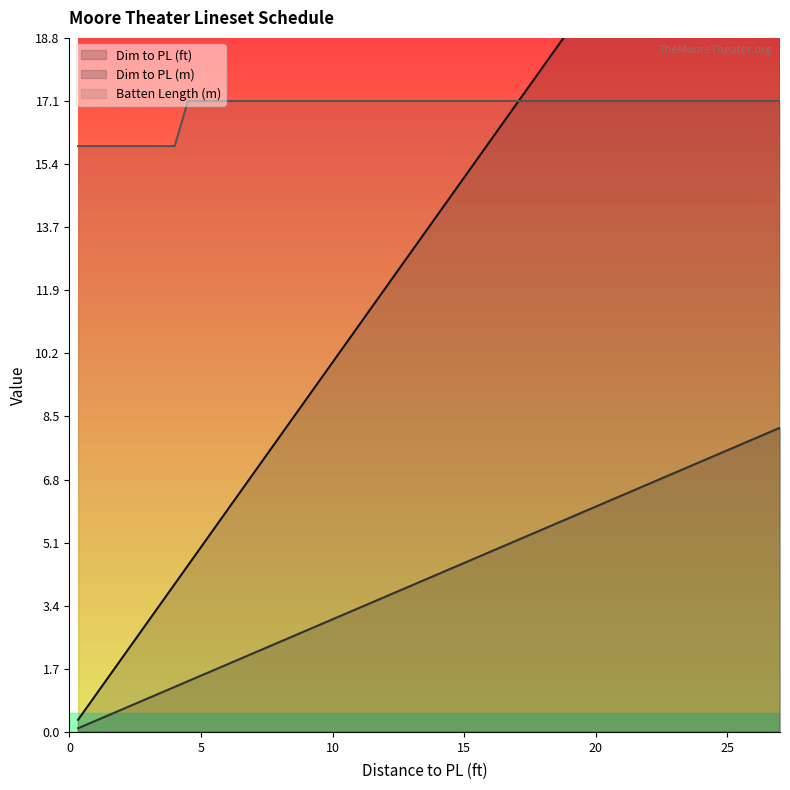

The value of Batten Length (m) at 6 is 30.4. True or false?

False